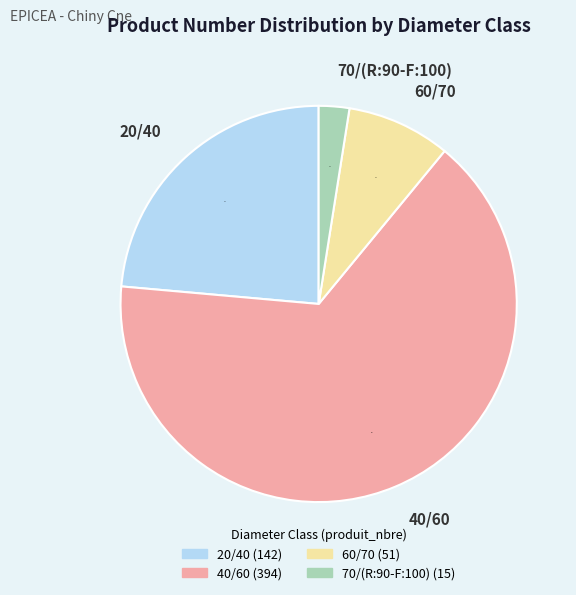

Between 40/60 and 20/40, which is larger?

40/60